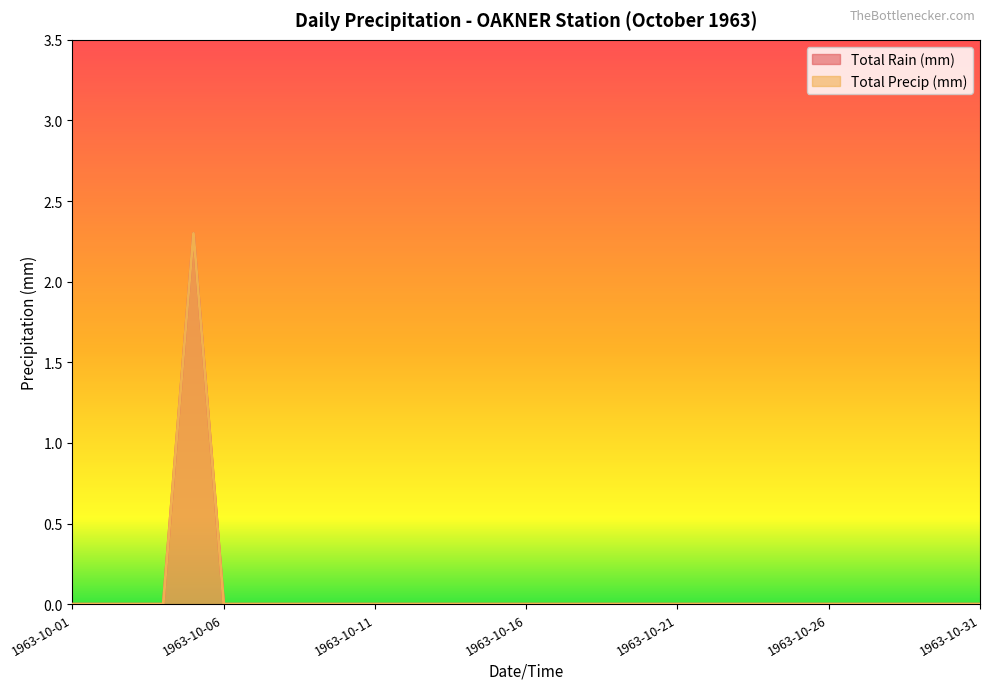

Count the number of categories in the chart.

31